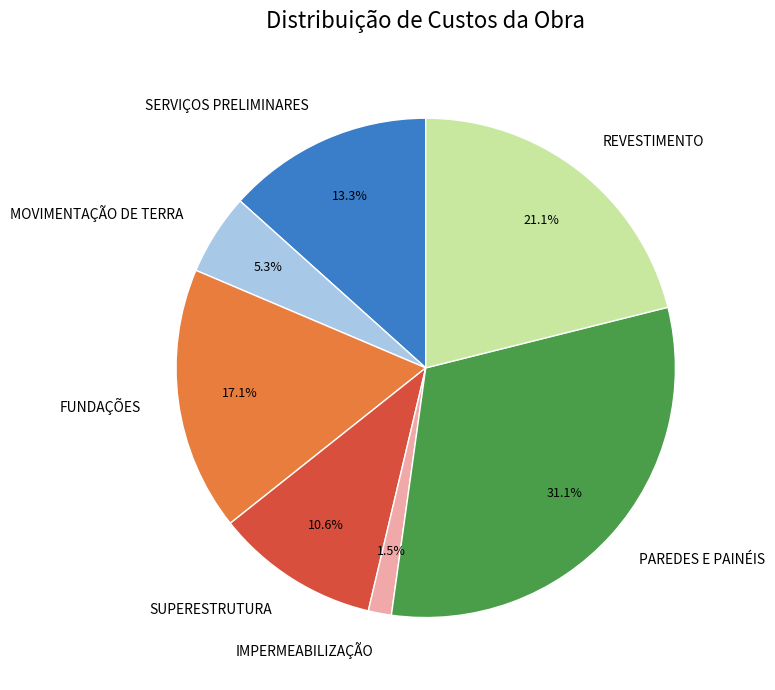

What is the ratio of the value at SERVIÇOS PRELIMINARES to the value at SUPERESTRUTURA?

1.3